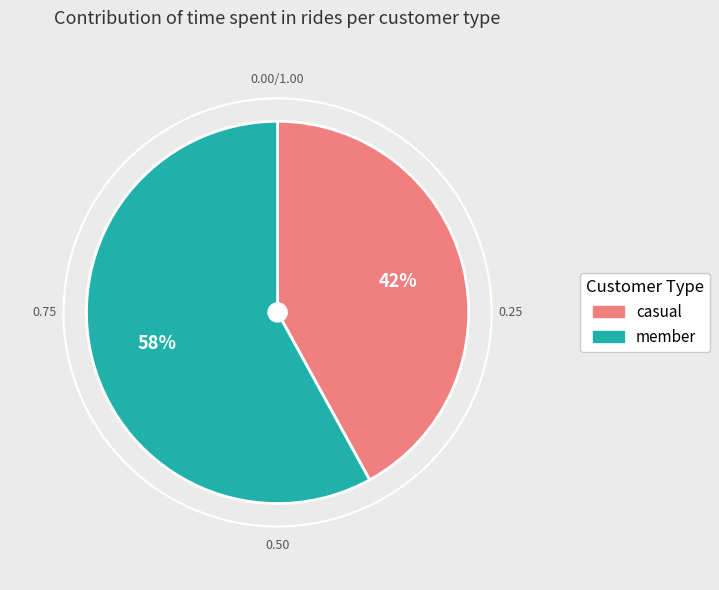

Is there any slice that represents more than half of the pie?

Yes